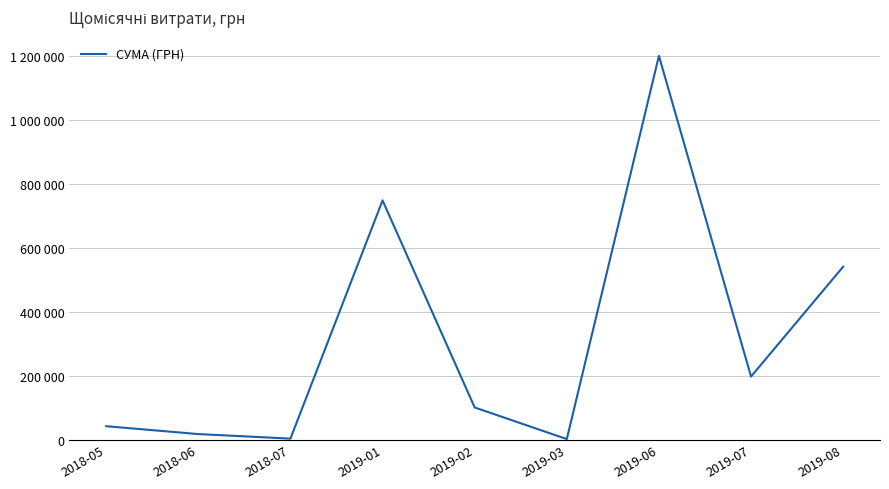

Does the chart have visible grid lines?

Yes